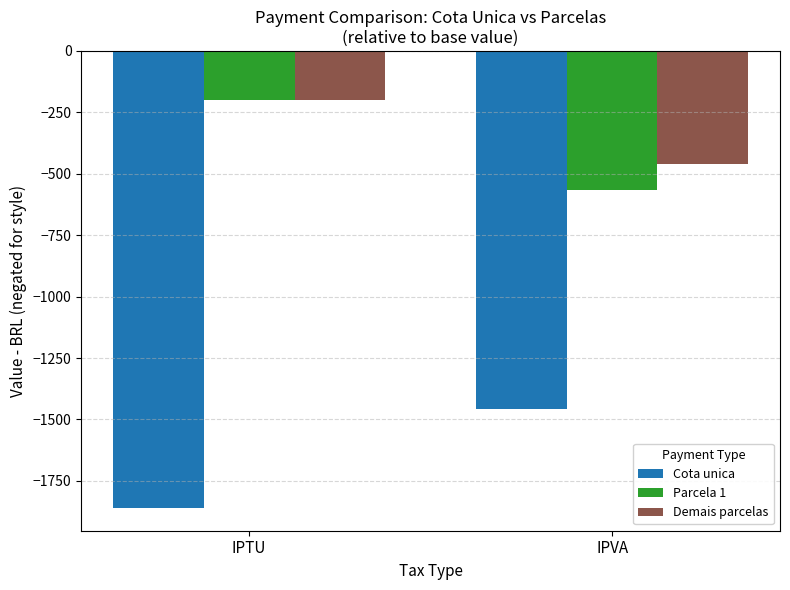

Reading left to right, list all the values displayed in this chart.

Cota unica: IPTU=-1860.0	IPVA=-1455.7
Parcela 1: IPTU=-200.0	IPVA=-567.8
Demais parcelas: IPTU=-200.0	IPVA=-462.1